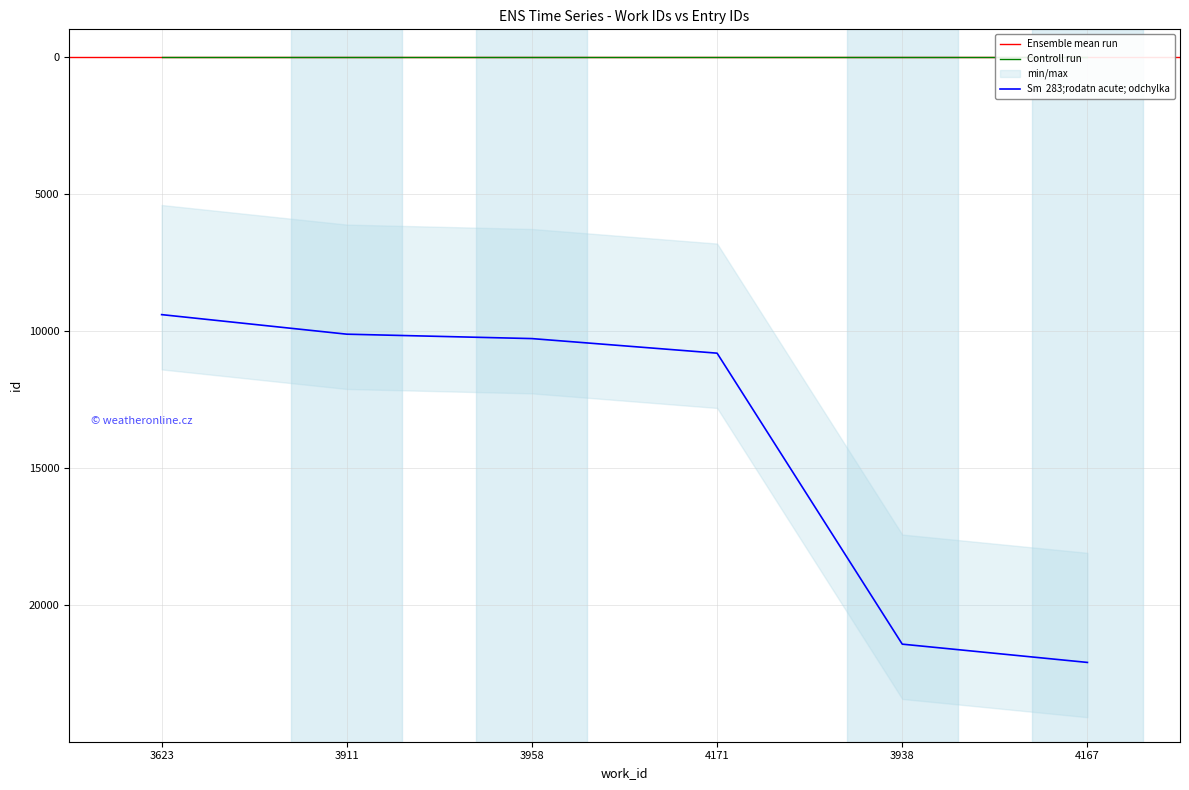

True or false: the data shows 2784 at 3958.

False